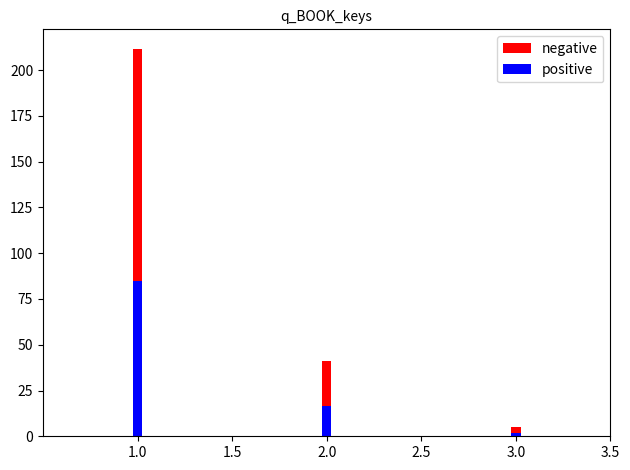

Rank the series at 2.0 from highest to lowest value.

negative, positive